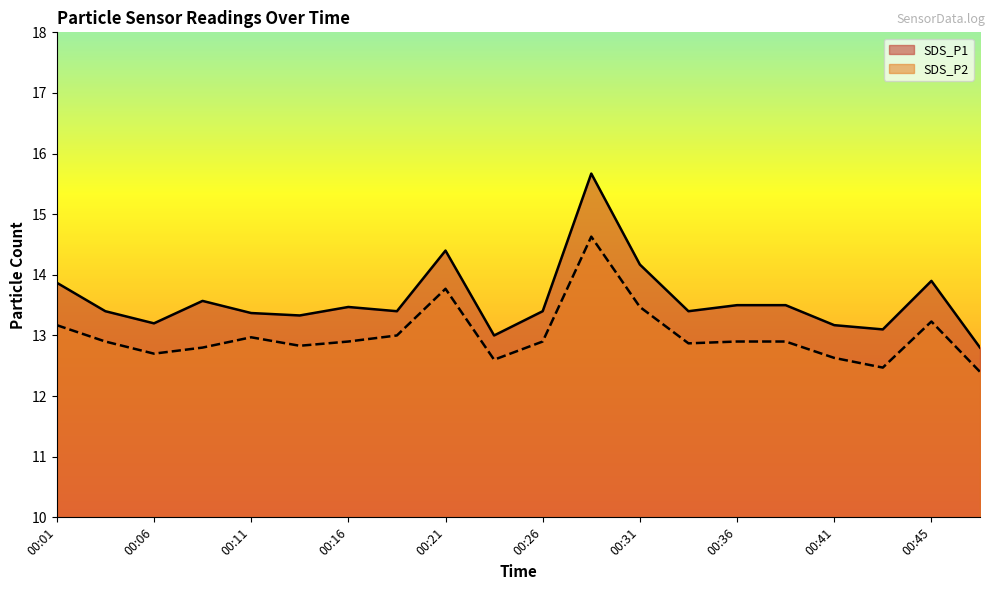

What is the sum of the SDS_P2 values at 00:11 and 00:36?

25.9